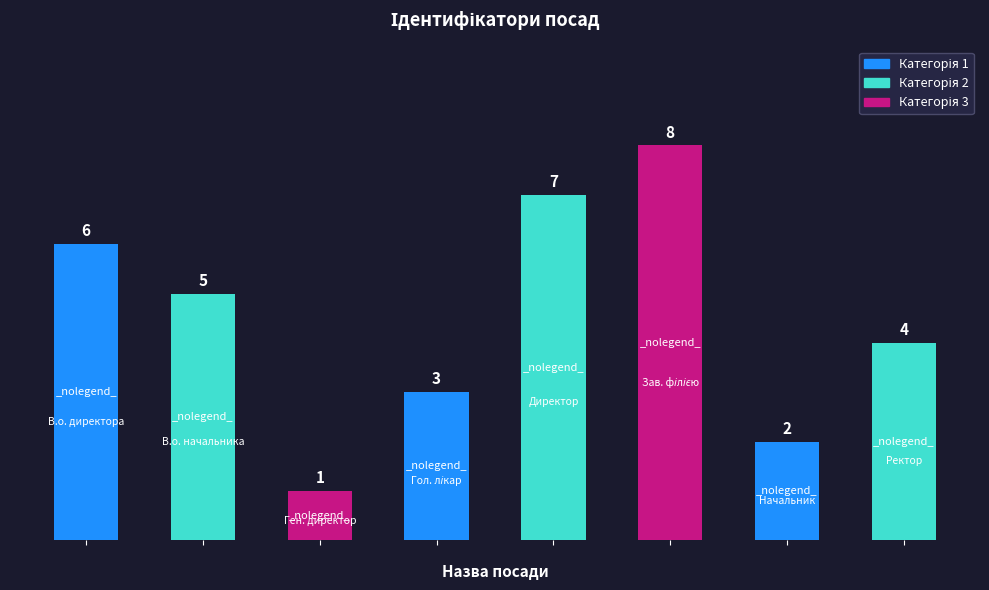

What is the smallest value displayed?

1